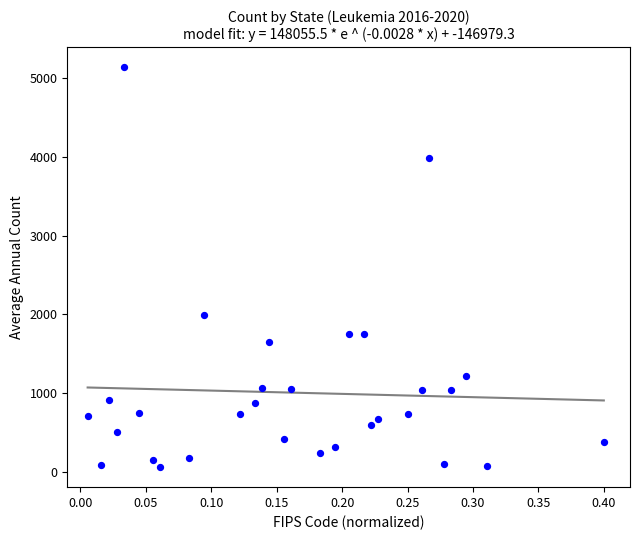

What Y value in the scatter plot is closest to 2599?

1993